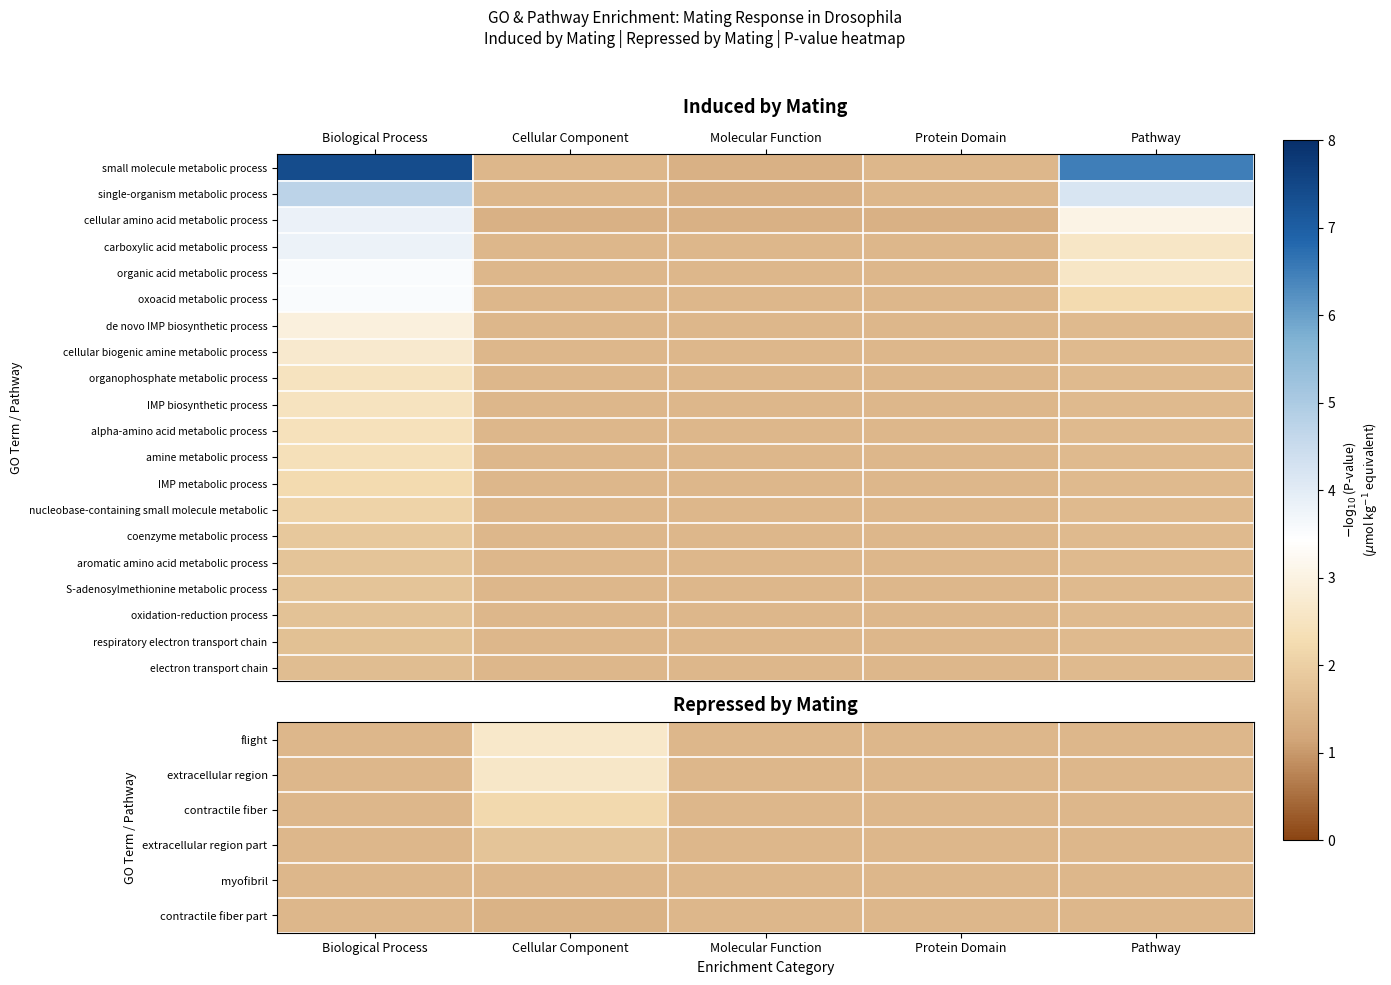

What is the total value across all series at Biological Process?

39.3